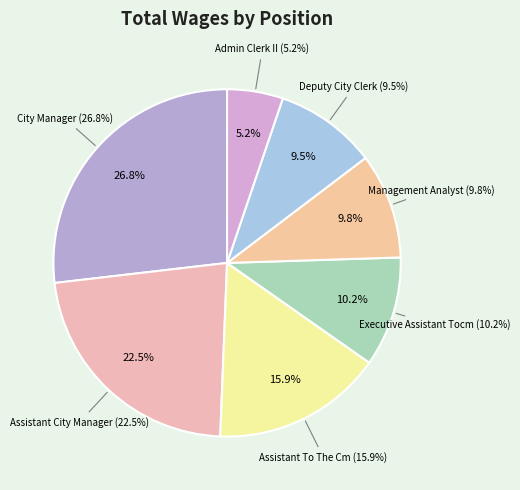

Rank the categories by value from highest to lowest.

City Manager, Assistant City Manager, Assistant To The Cm, Executive Assistant Tocm, Management Analyst, Deputy City Clerk, Admin Clerk II